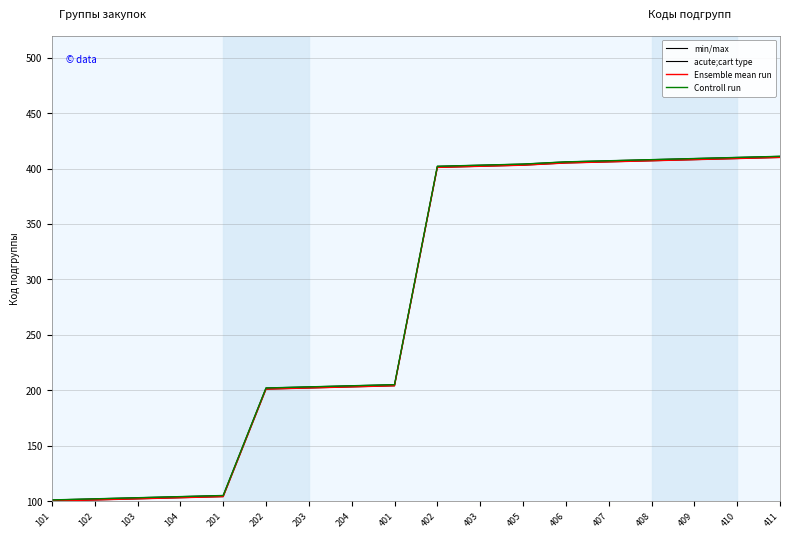

Is the value of Controll run at 410 greater than the value of Ensemble mean run at 102?

Yes